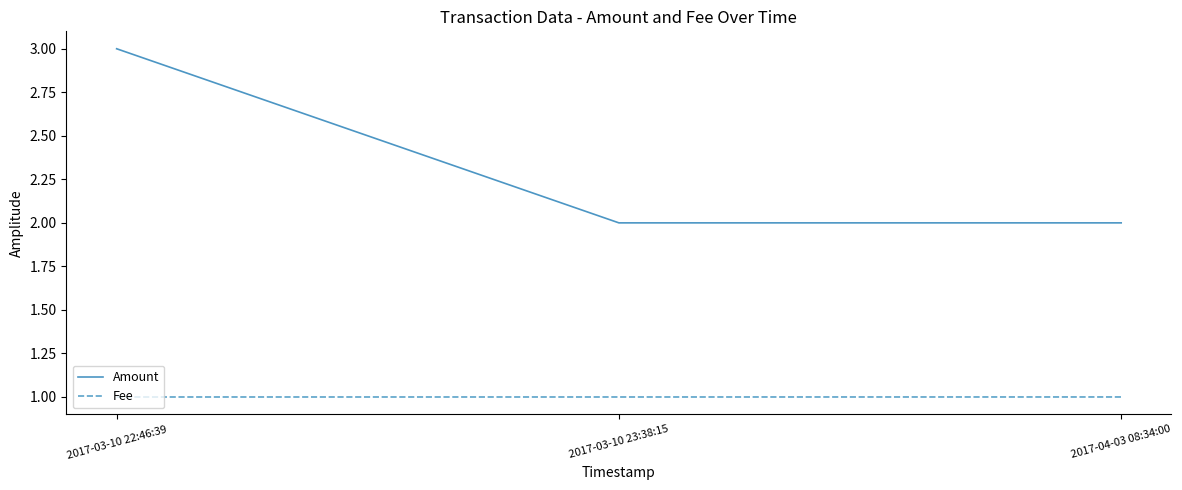

Is the value of Amount at 2017-03-10 22:46:39 greater than the value of Fee at 2017-03-10 23:38:15?

Yes